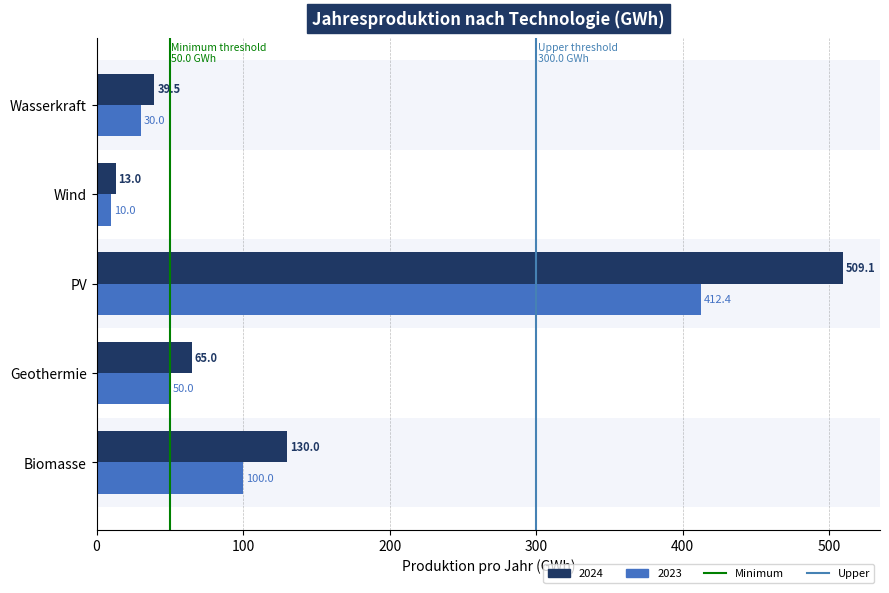

List the labels in order of 2023 value, smallest first.

Wind, Wasserkraft, Geothermie, Biomasse, PV